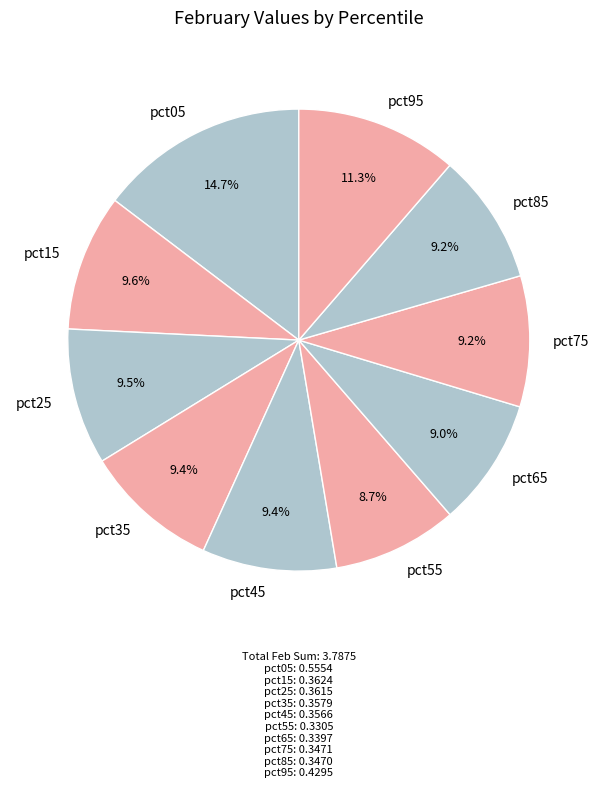

What is the largest slice in the pie chart?

pct05